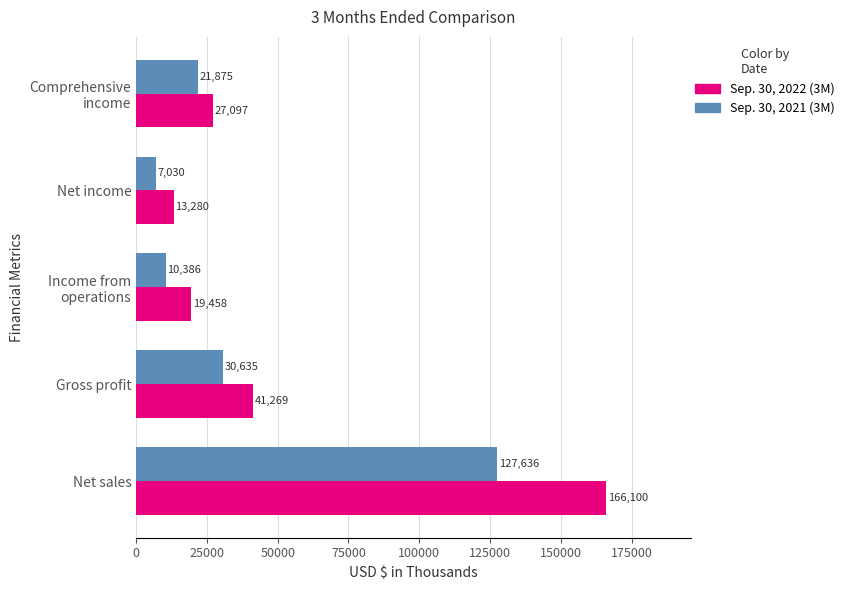

Which series has the largest range (max minus min)?

Sep. 30, 2022 (3M)